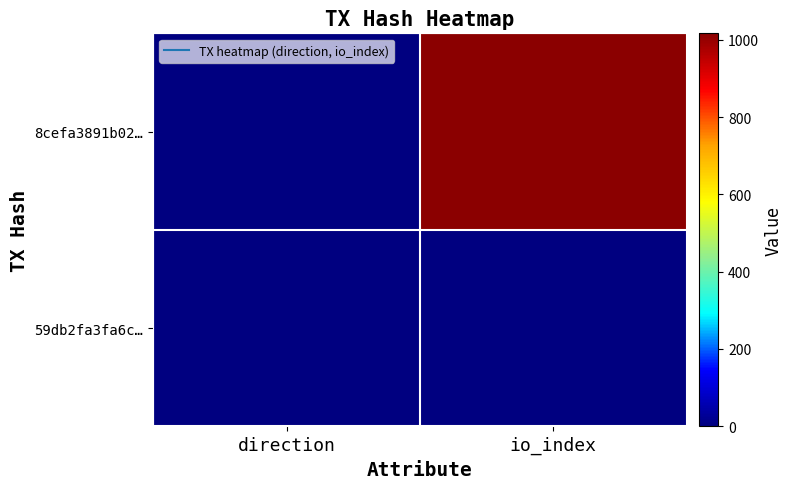

Count the number of data series in this chart.

2